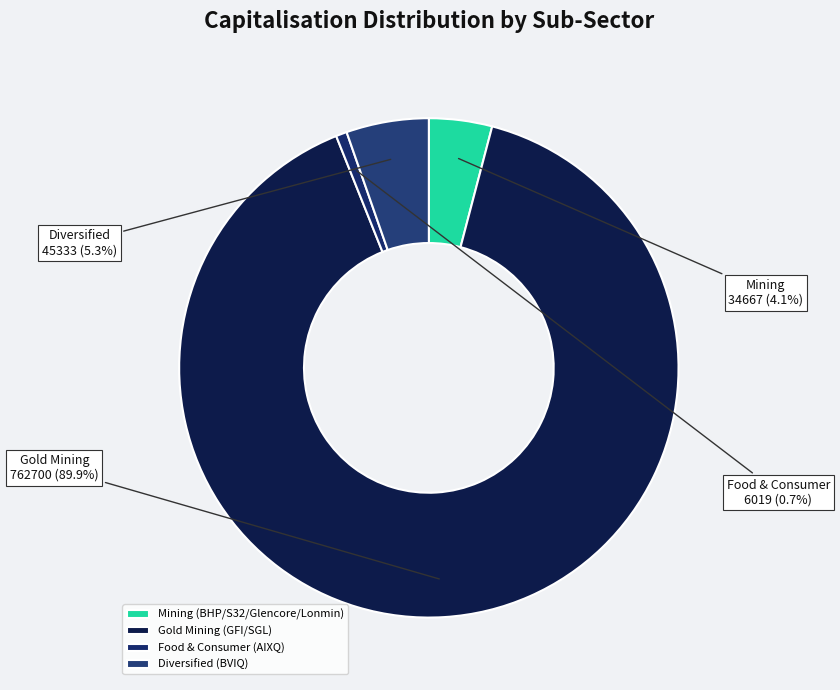

Which slice is the smallest?

Food & Consumer (AIXQ)